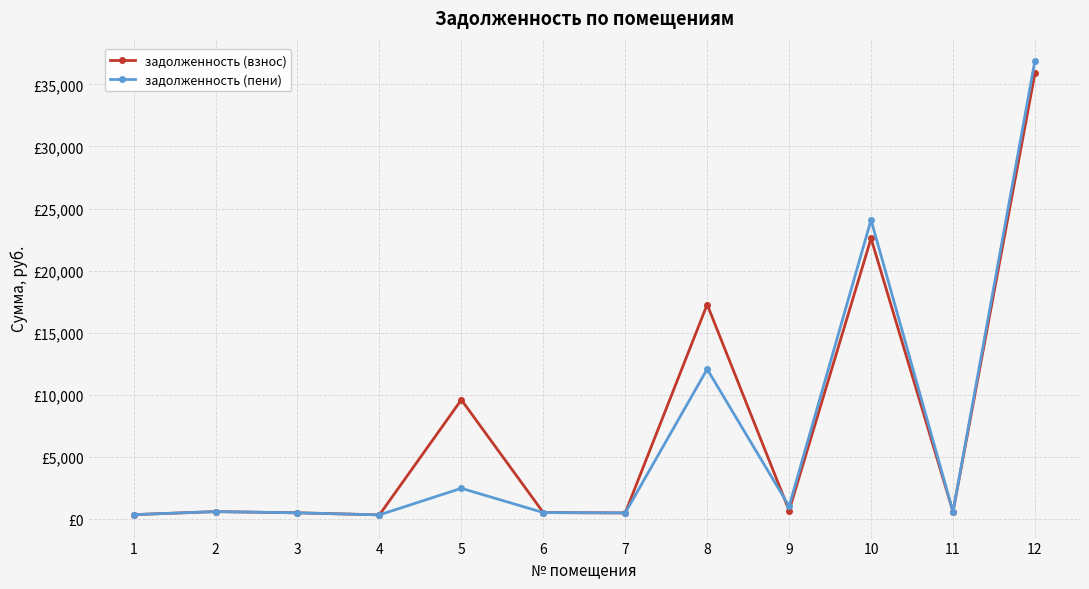

What is the sum of all задолженность (взнос) values?

89436.3